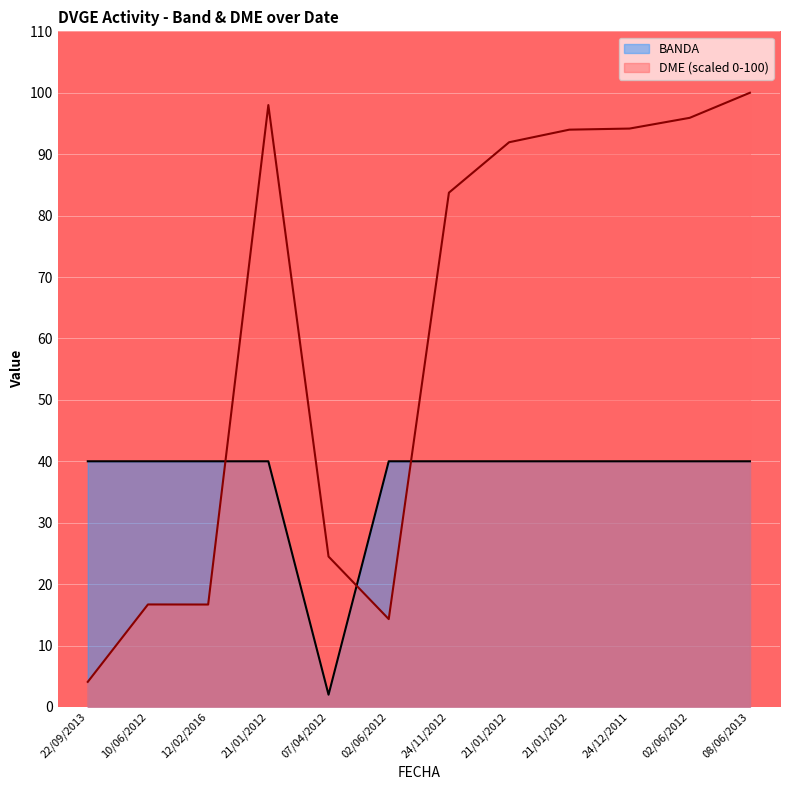

What are all the series names shown in the legend?

BANDA, DME (scaled 0-100)